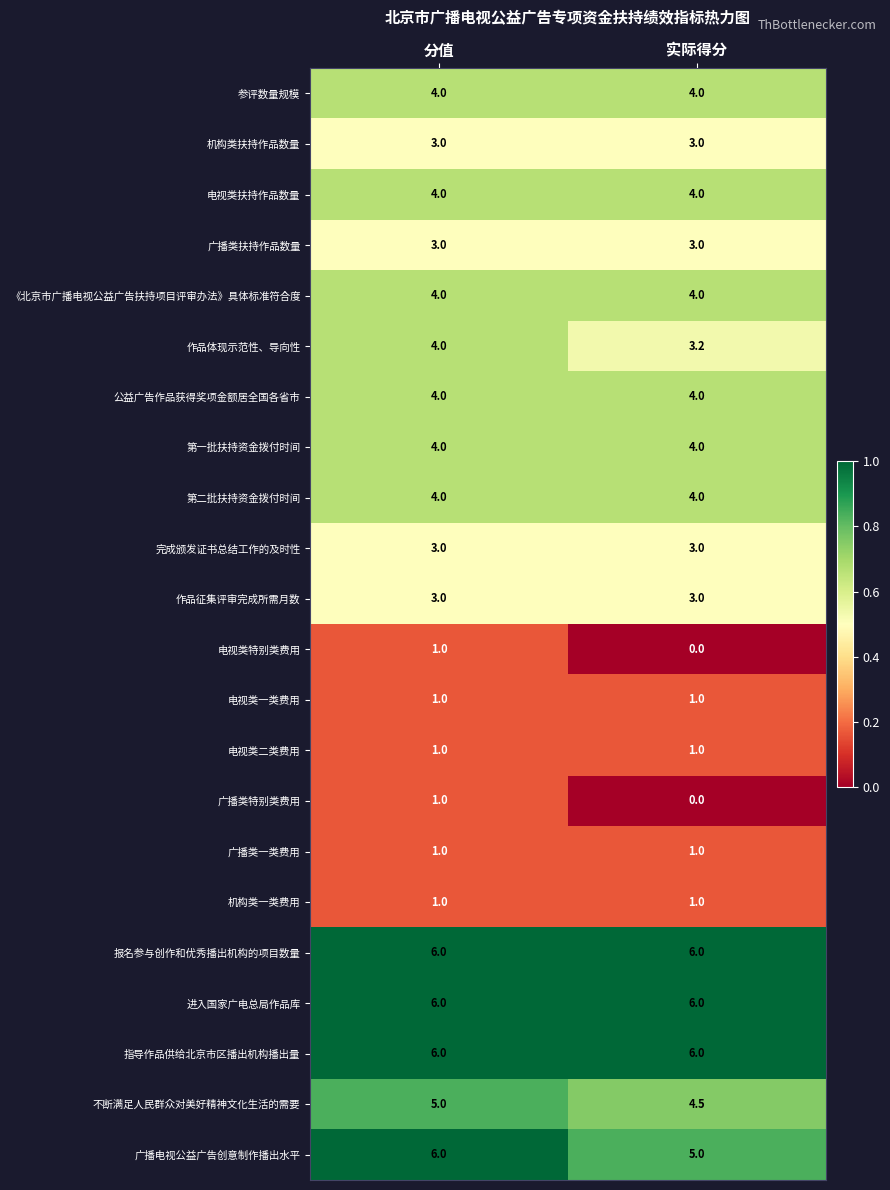

How many series are shown in this chart?

22